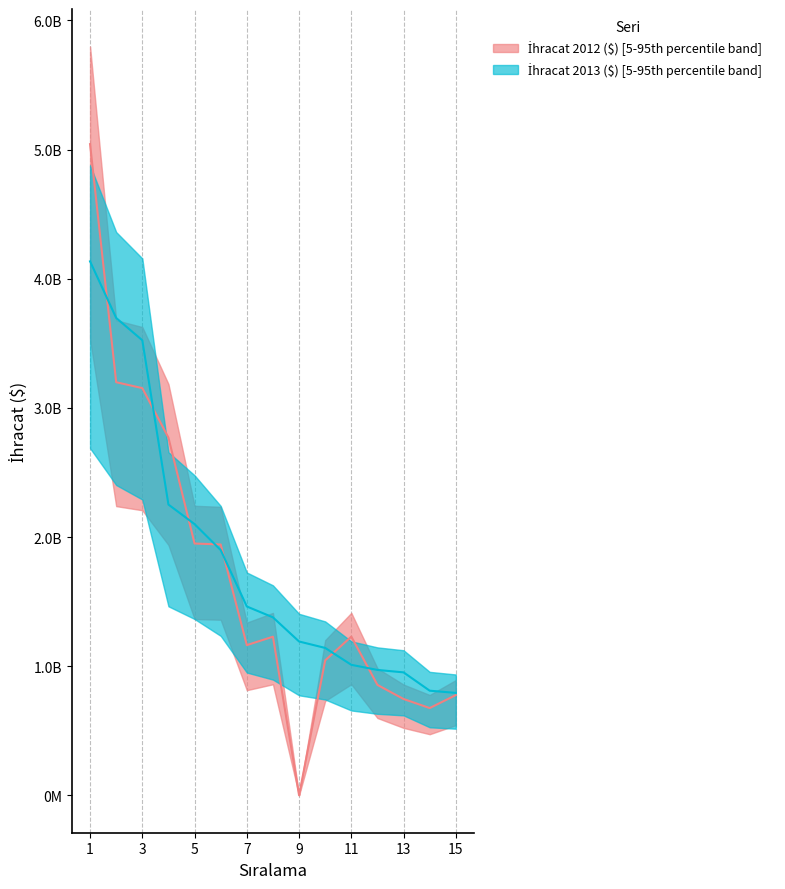

Reading left to right, extract all data points from this chart.

İhracat 2012 ($): 1=5042507649.9	2=3198669149.2	3=3152967150.1	4=2769369572.3	5=1949527264.2	6=1942193005.5	7=1162817442.8	8=1228017725.1	9=0.0	10=1044762839.7	11=1228574126.1	12=854761117.3	13=745518930.8	14=675400486.0	15=775901684.3
İhracat 2013 ($): 1=4134682949.7	2=3696202282.8	3=3523398995.2	4=2251304411.1	5=2099878664.7	6=1899013432.7	7=1462124701.1	8=1377881447.6	9=1190916819.8	10=1141011379.6	11=1010266332.8	12=970584771.4	13=951796582.4	14=809939081.5	15=792821705.1